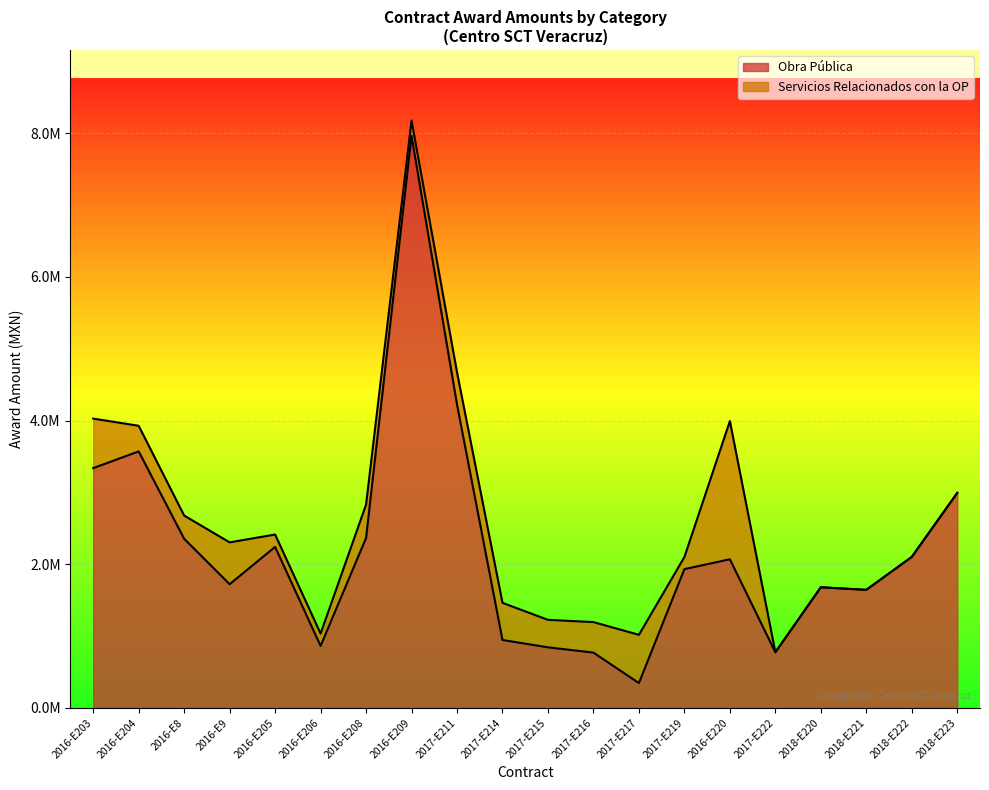

Where is the data nearest to the value 4153458?

2017-E211